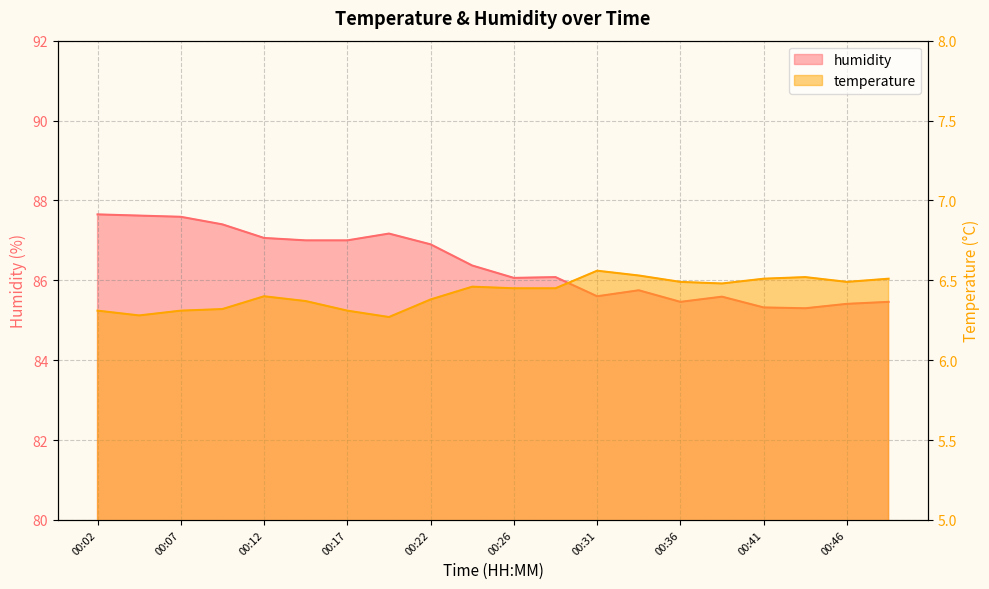

True or false: temperature and humidity intersect in this chart.

False